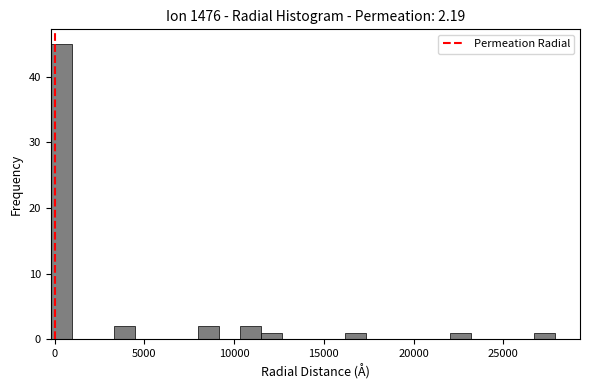

Read against the x-axis, roughly where is the centre of the tallest bar?

500